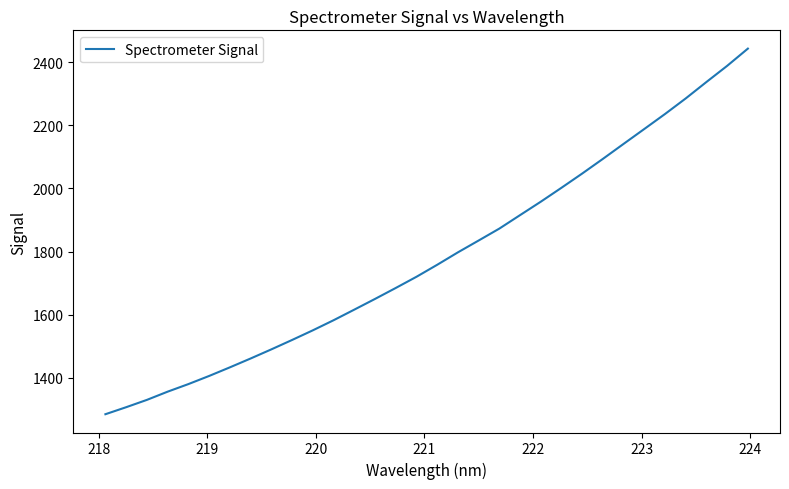

What is the greatest value displayed?

2442.8